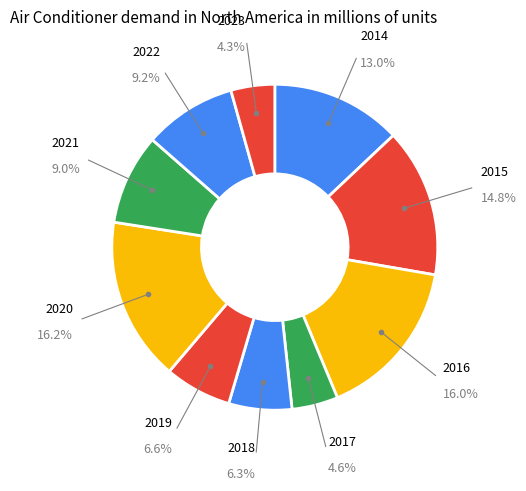

Does 2022 represent more than half of the total?

No